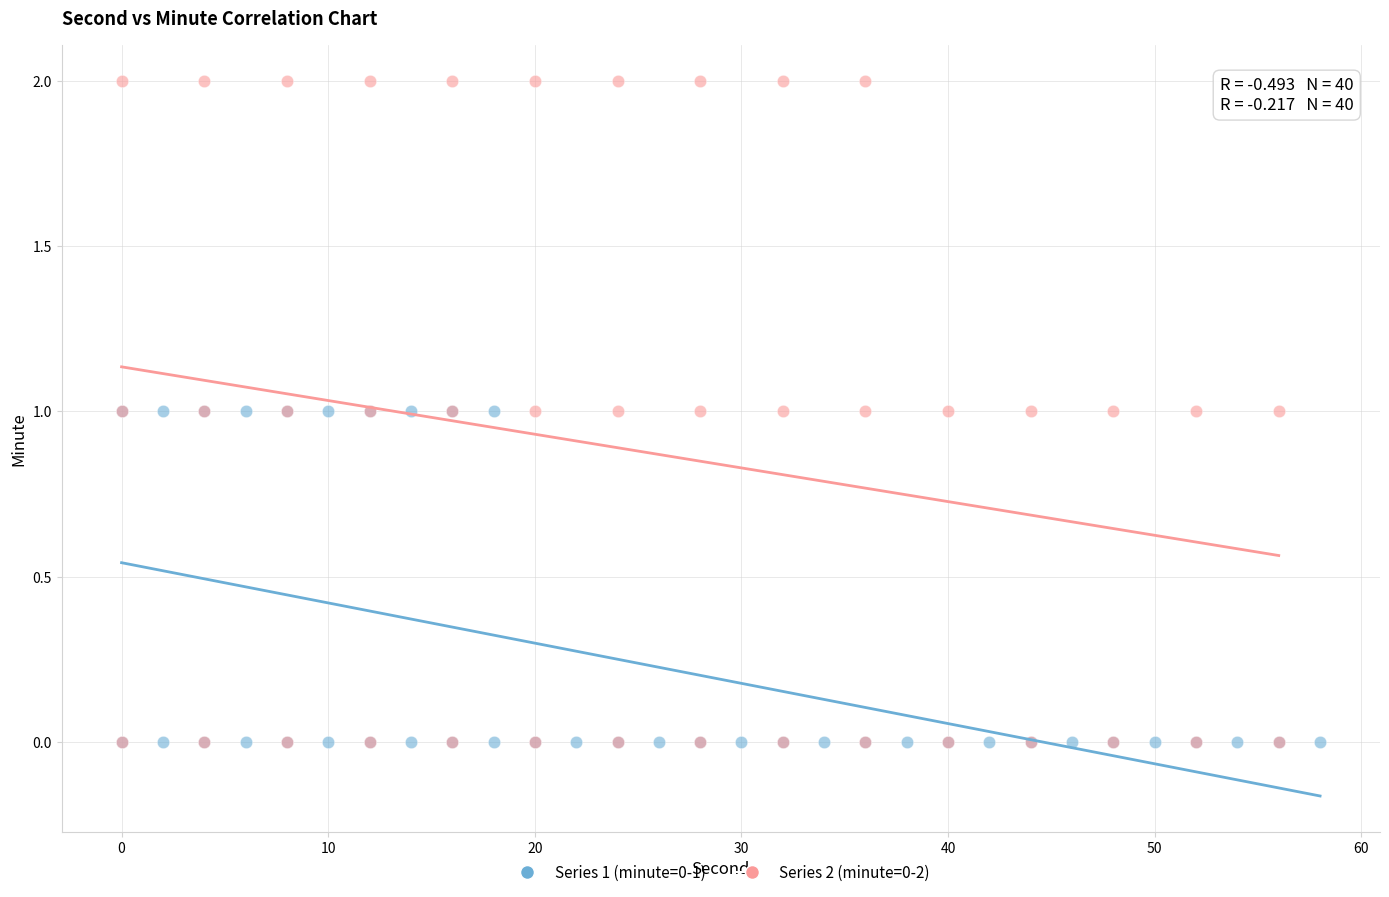

Which series has the largest Y range (max minus min)?

Series 2 (minute=0-2)